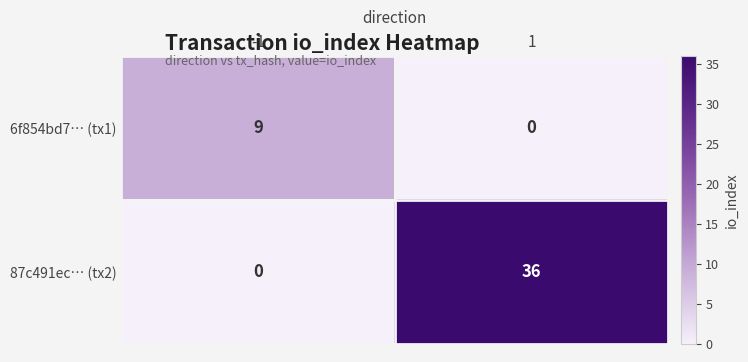

What is the difference between the 6f854bd7… (tx1) values at 1 and -1?

9